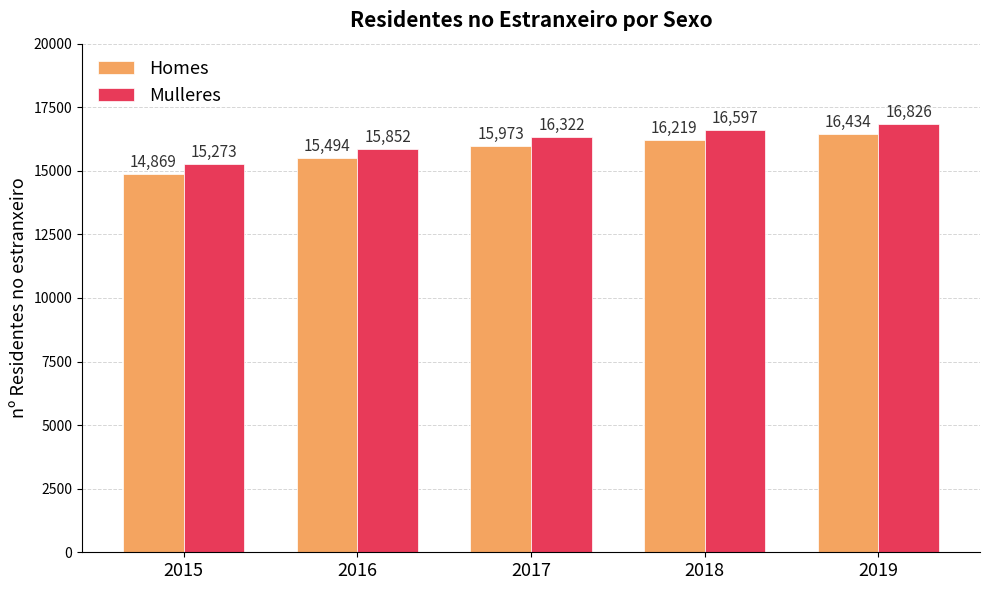

Is the value of Mulleres at 2018 greater than the value of Homes at 2018?

Yes